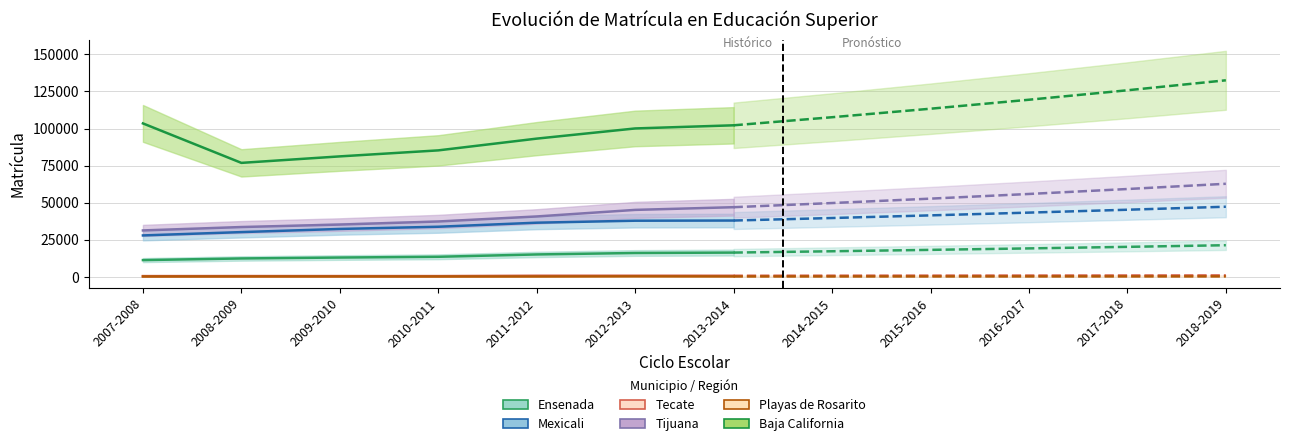

What is the greatest value displayed?

132540.5